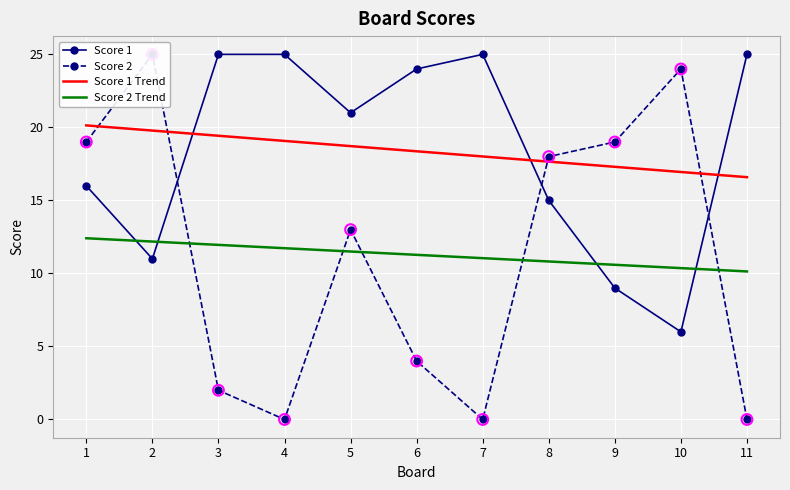

At how many categories does at least one series exceed 4?

11